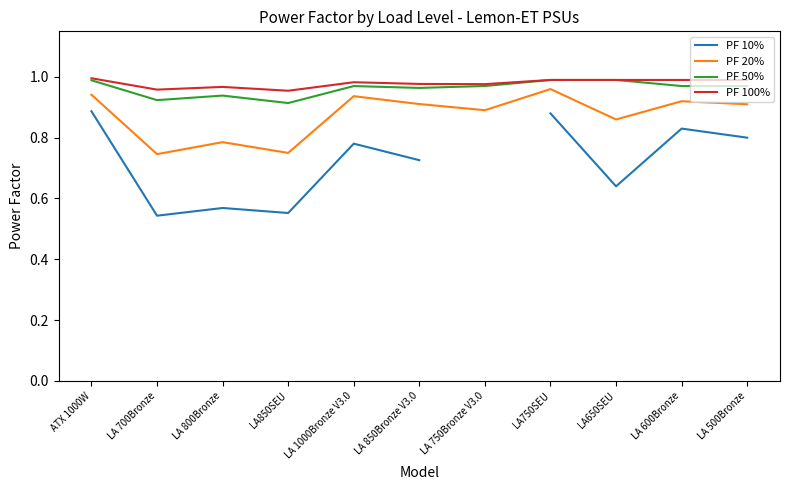

True or false: PF 10% and PF 50% cross at least once.

False